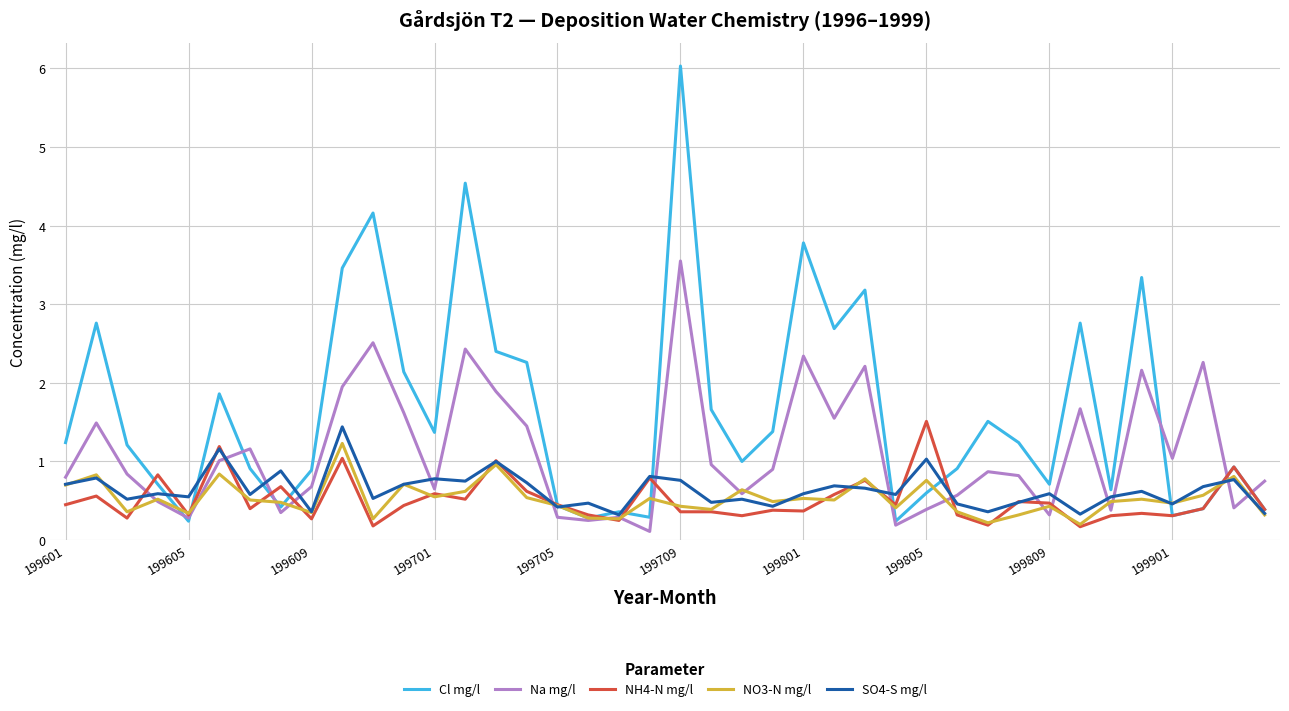

Which series has the largest total across all categories?

Cl mg/l